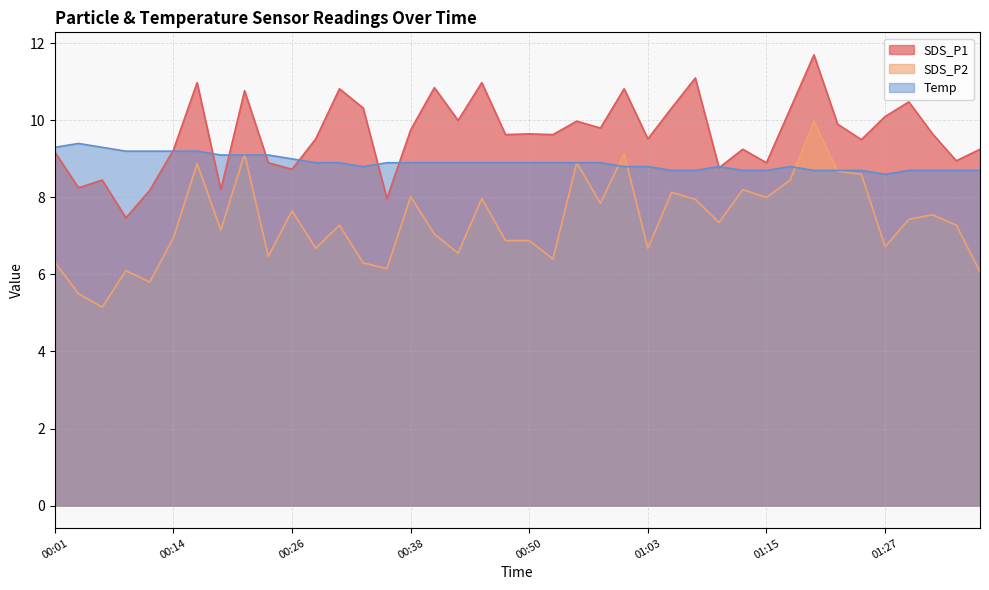

Is the value of SDS_P2 at 00:16 greater than the value of SDS_P1 at 00:26?

Yes